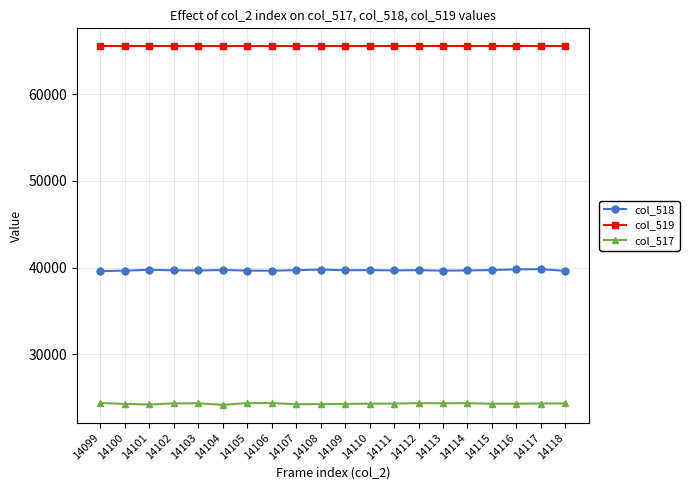

List the series in order of their peak value, highest first.

col_519, col_518, col_517